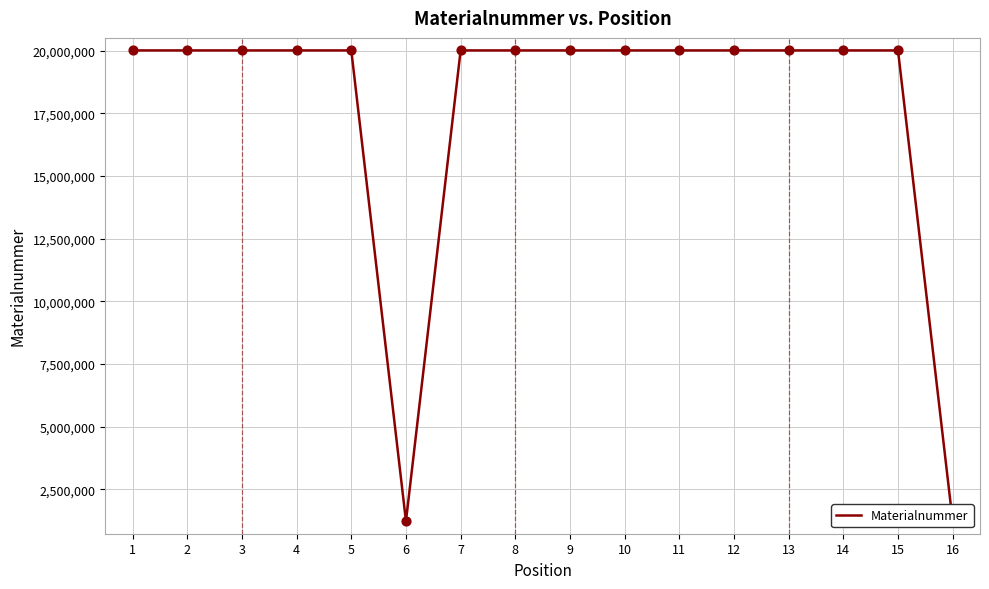

Approximately how many times larger is the value at 14 compared to 10?

1.0